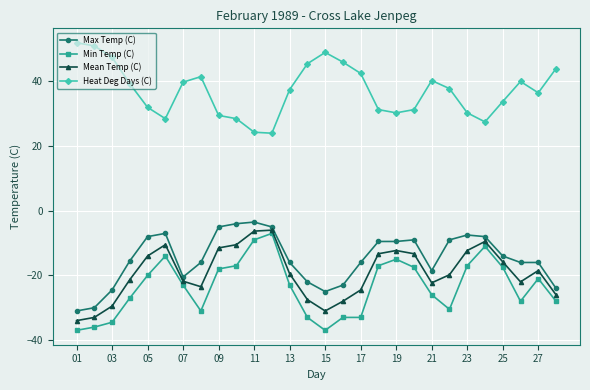

What is the value of the Mean Temp (C) point at the 2nd from the left?

-33.0